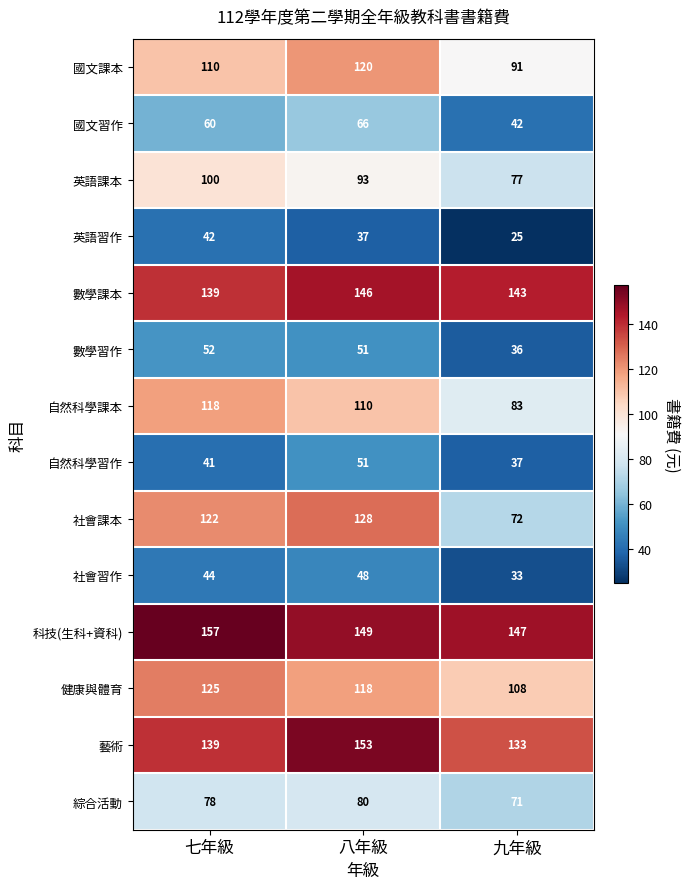

List the labels in order of 英語習作 value, largest first.

七年級, 八年級, 九年級